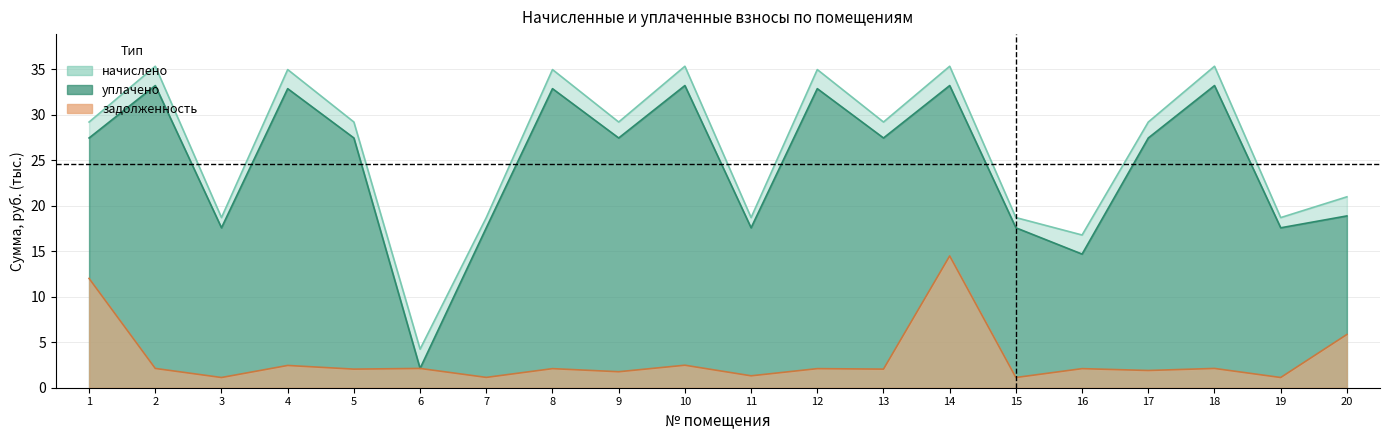

What is the minimum value shown in the chart?

1.1